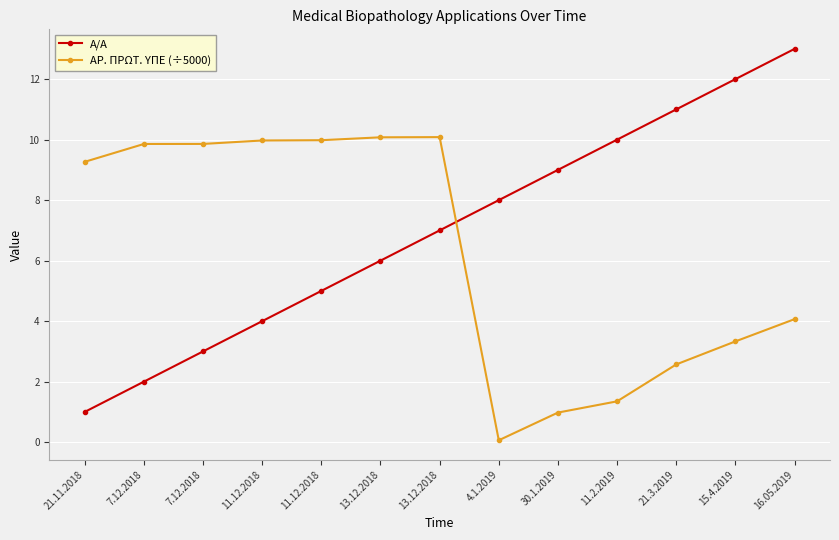

What are all the series names shown in the legend?

Α/Α, ΑΡ. ΠΡΩΤ. ΥΠΕ (÷5000)